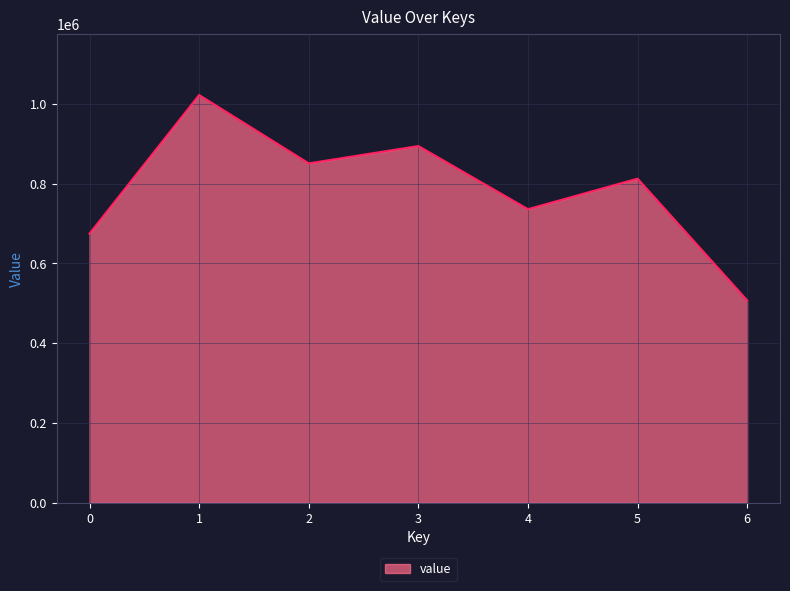

The value at 3 is 254025. True or false?

False